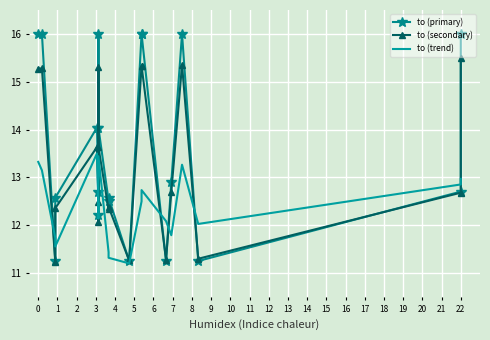

Is this an area chart (filled region under the line)?

No